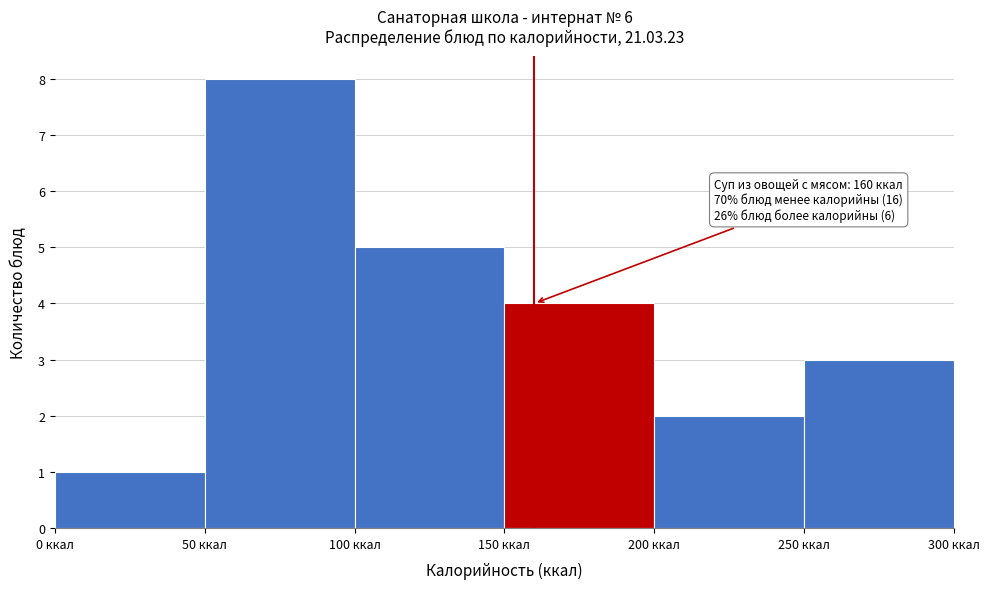

Which range on the x-axis has the tallest bar?

50 to 100